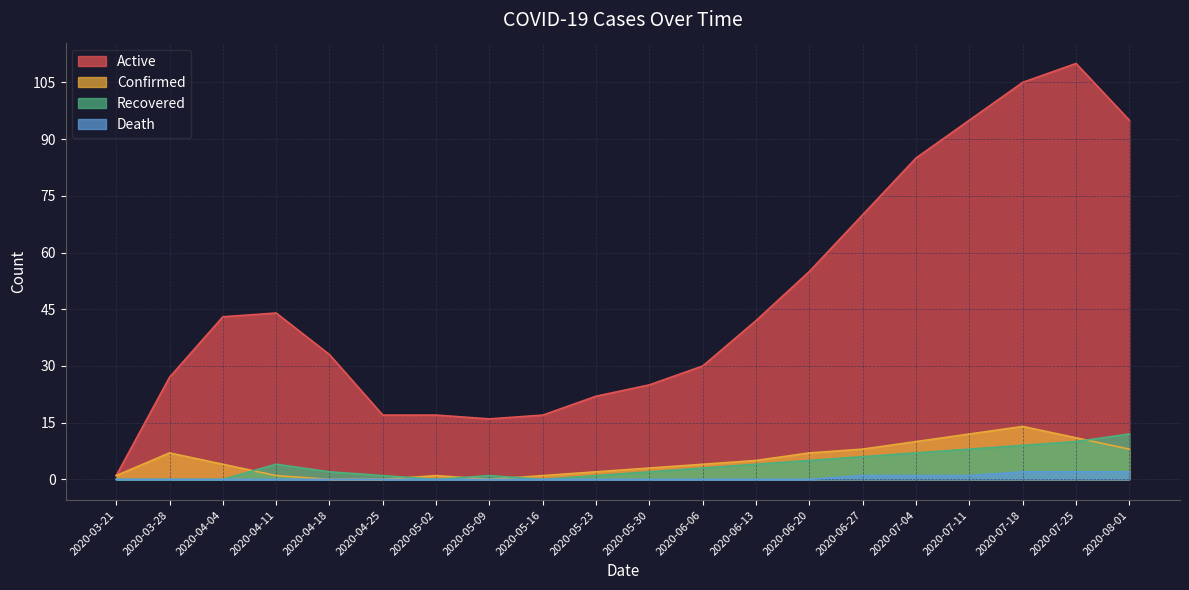

How many values in the Recovered series are below 3?

10